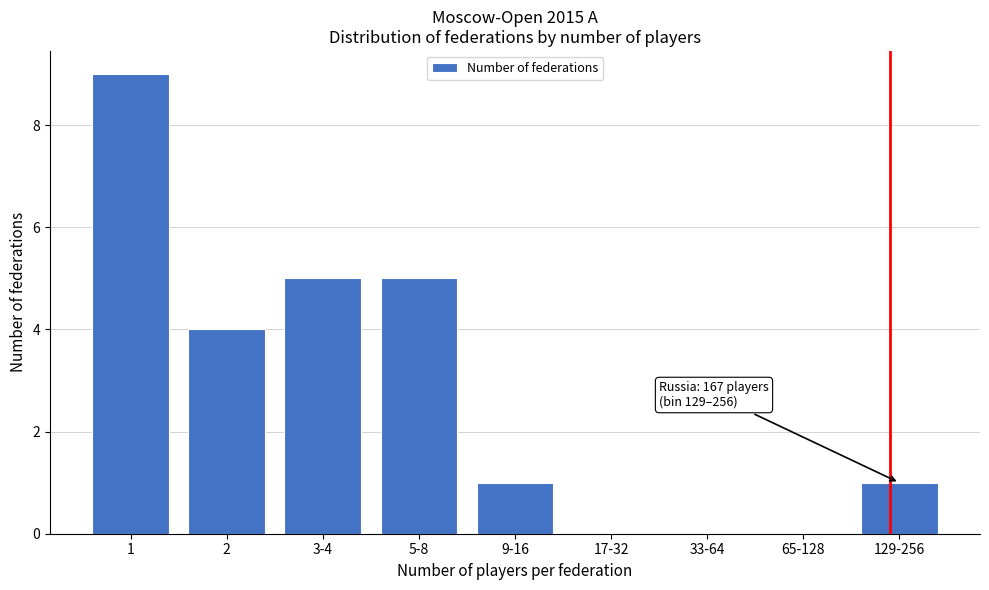

Reading left to right, transcribe all the data shown in this chart.

1=9	2=4	3-4=5	5-8=5	9-16=1	17-32=0	33-64=0	65-128=0	129-256=1